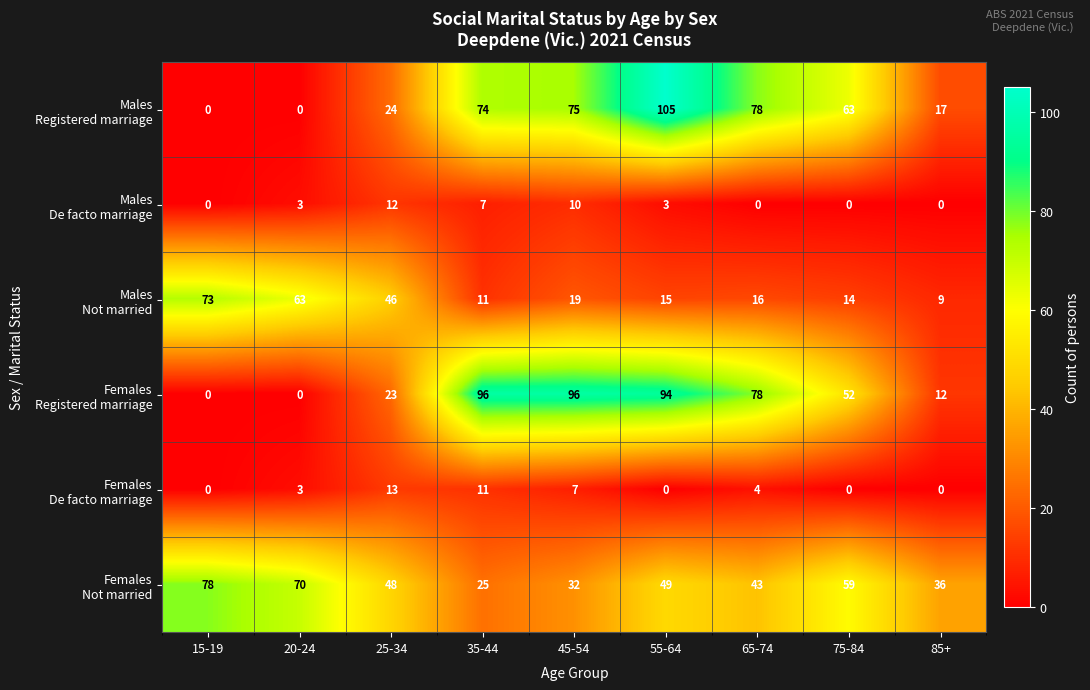

What is the total value across all series at 85+?

74